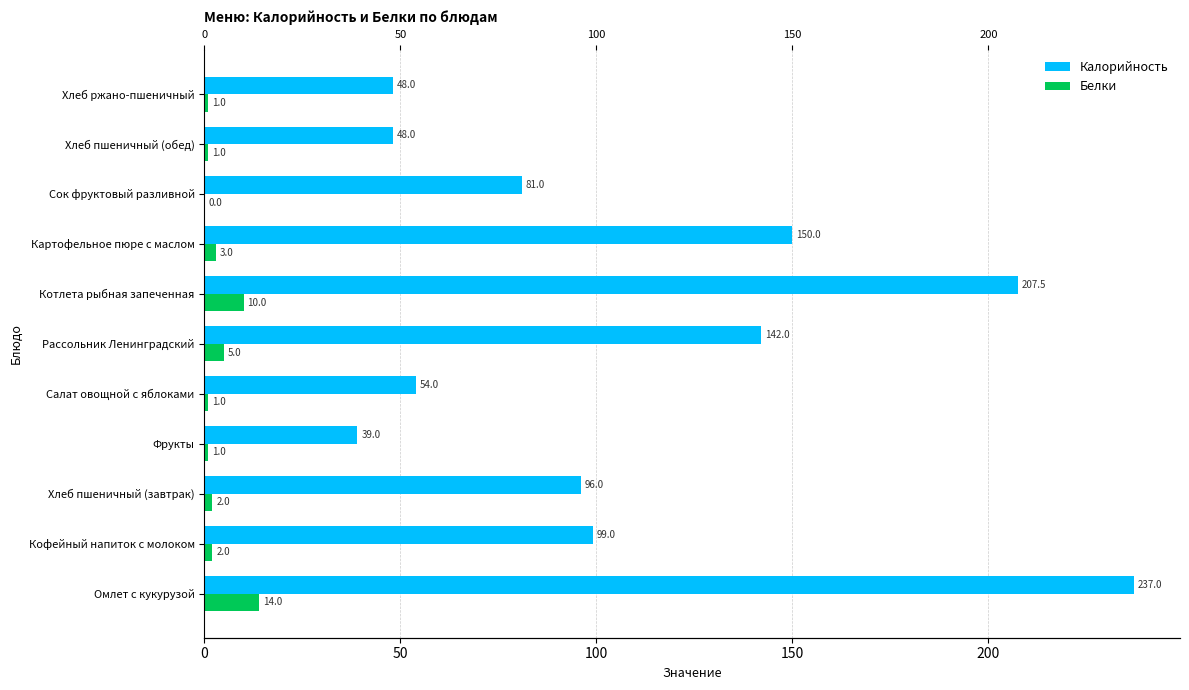

Rank the series at Фрукты from lowest to highest value.

Белки, Калорийность